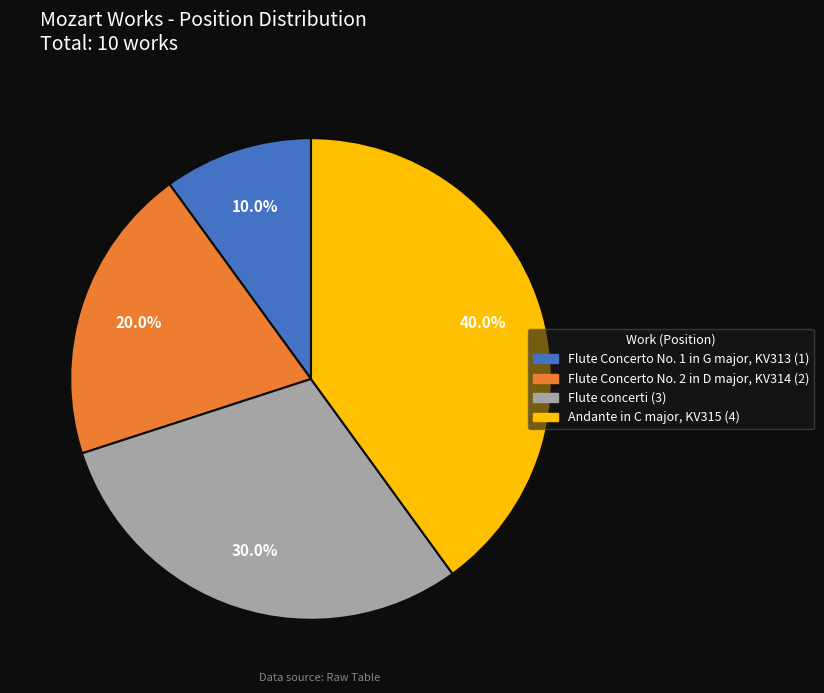

To the nearest percent, what is the difference between the Andante in C major, KV315 and Flute concerti slice percentages?

10%